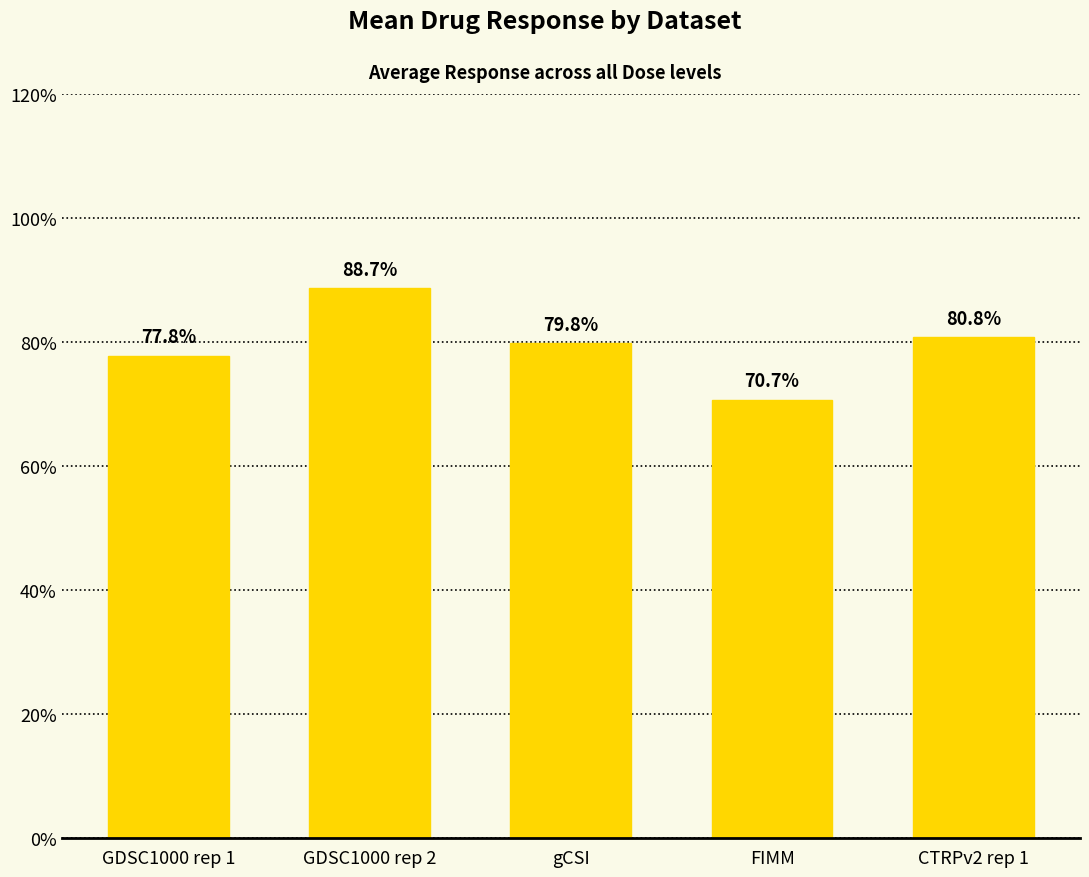

Between GDSC1000 rep 2 and CTRPv2 rep 1, which is larger?

GDSC1000 rep 2